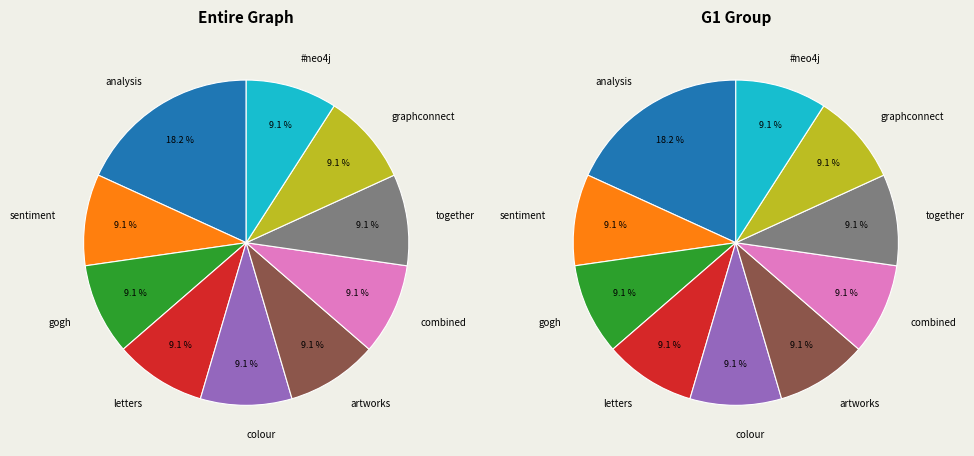

Count the number of slices in the pie.

10